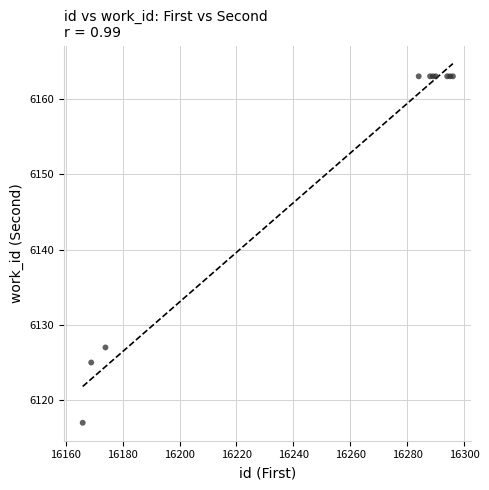

What Y value in the scatter plot is closest to 6140?

6127